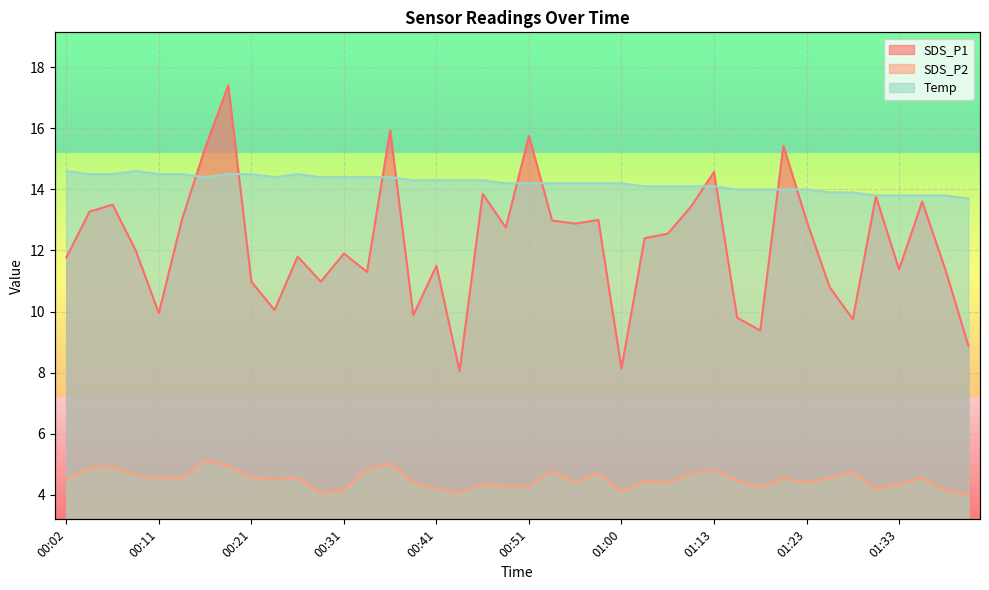

Between 00:14 and 00:26, which series saw the biggest shift?

SDS_P1